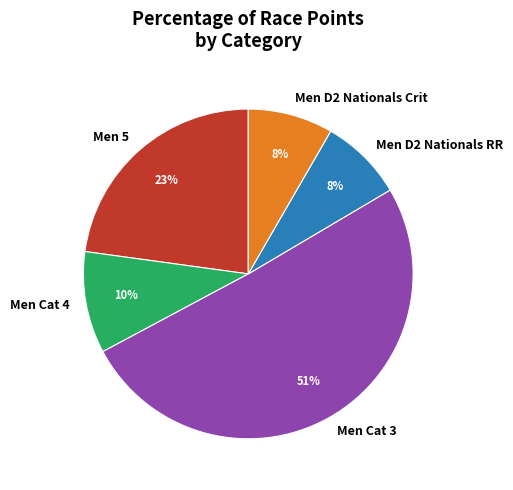

To the nearest percent, what portion does Men Cat 3 represent?

51%